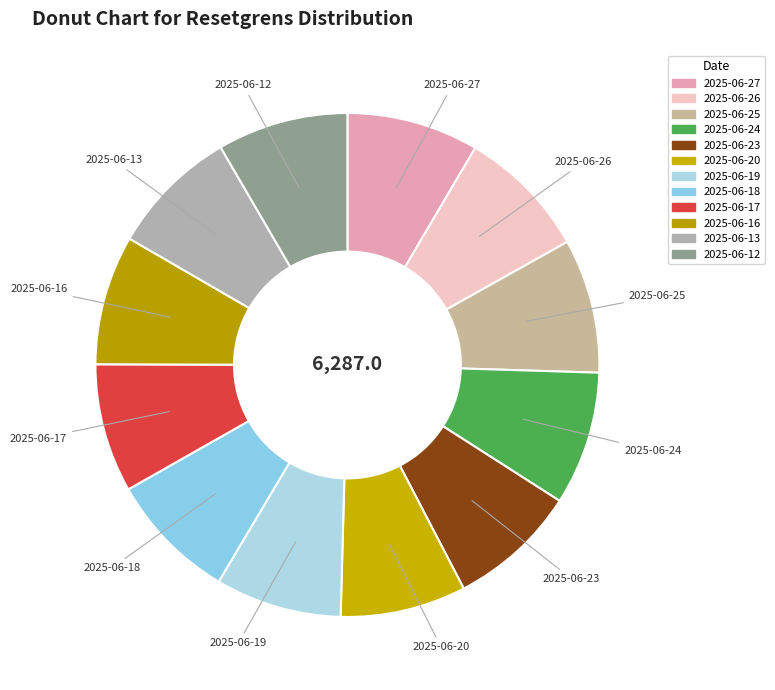

How many segments does this pie chart have?

12